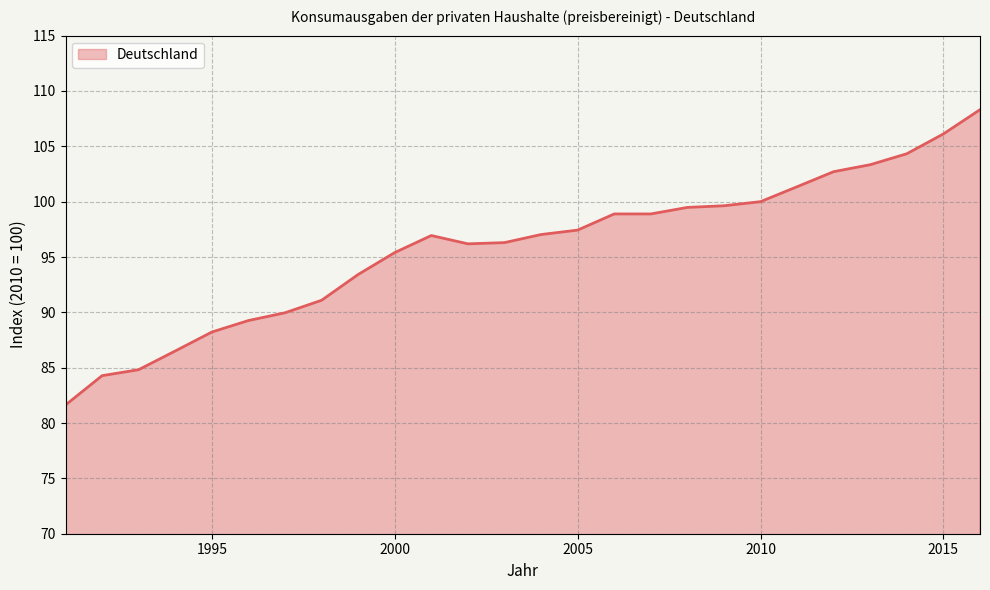

What is the difference between the second highest and second lowest values?

21.8